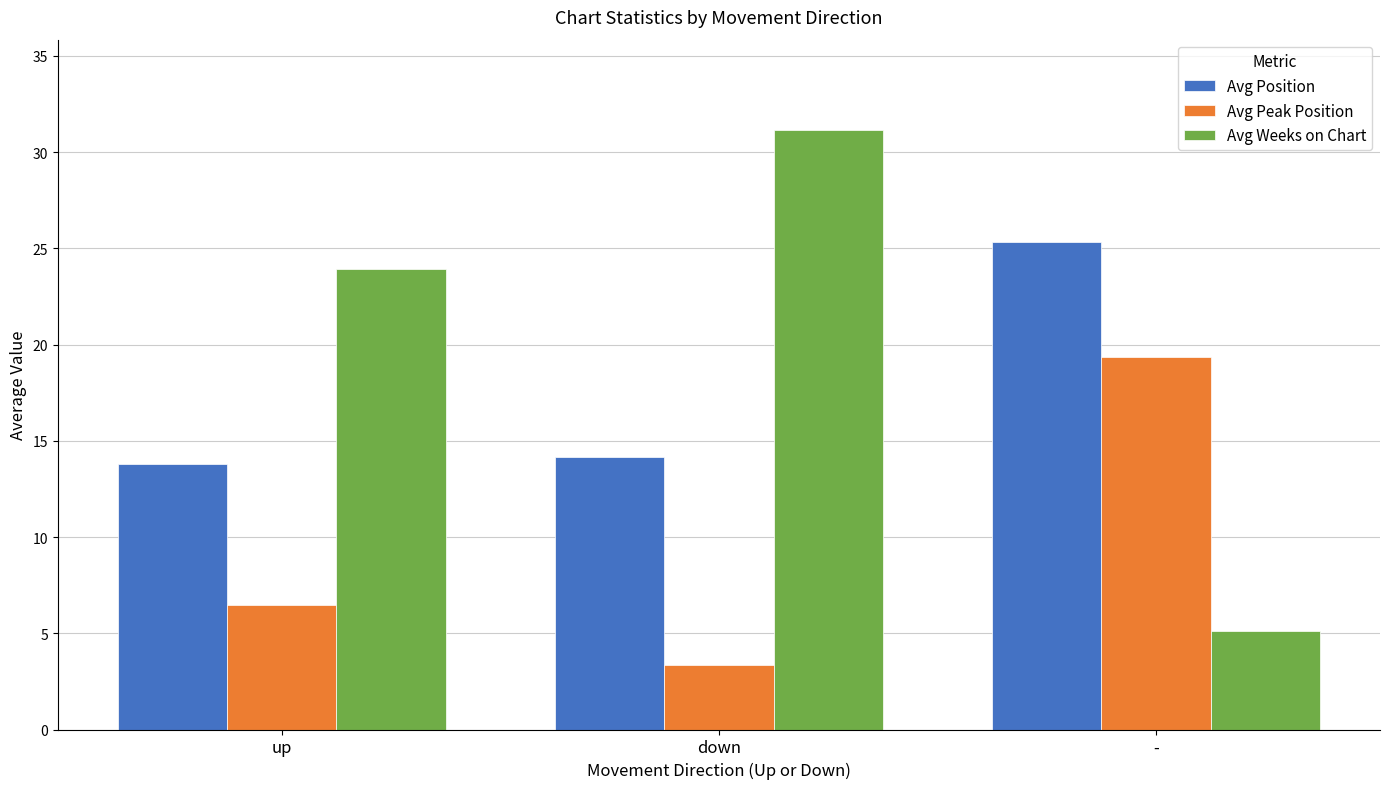

The value of Avg Position at up is 19.4. True or false?

False